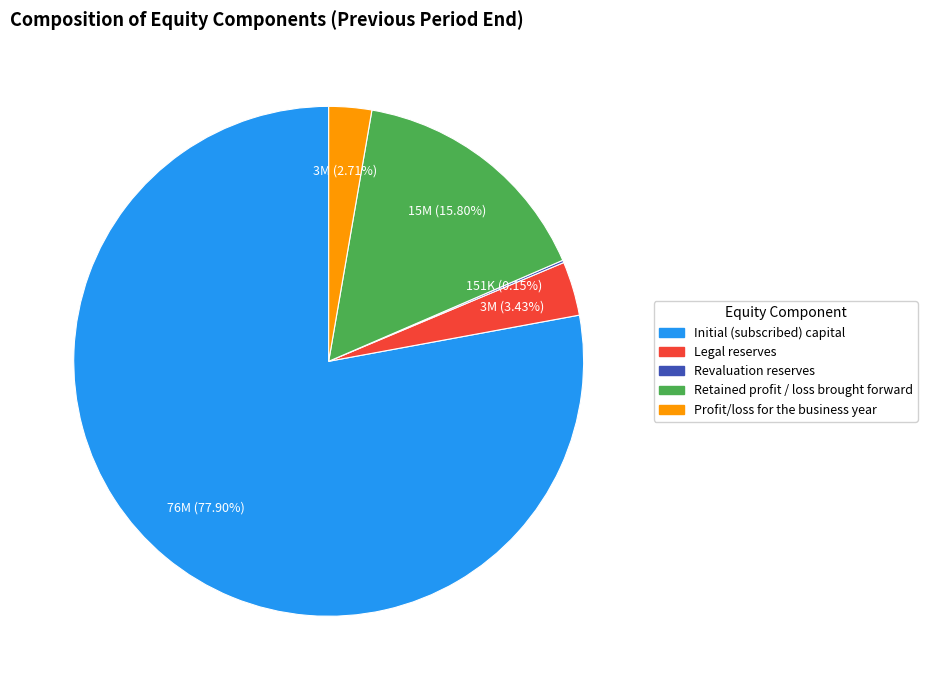

Is the sum of Retained profit / loss brought forward and Legal reserves greater than half?

No